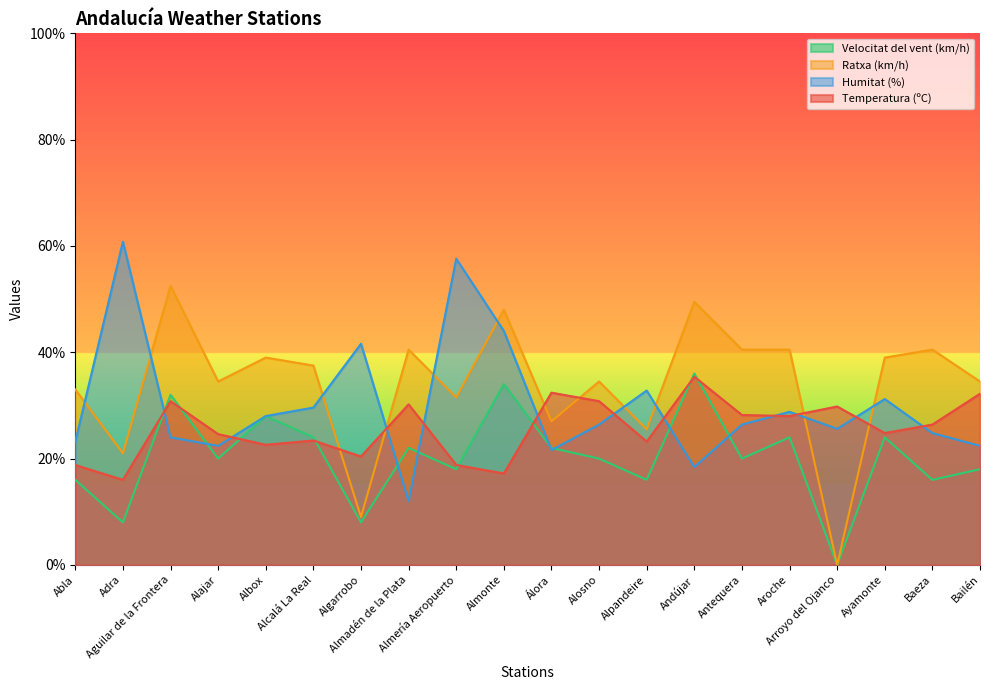

What is the sum of all Ratxa (km/h) values?

678.0